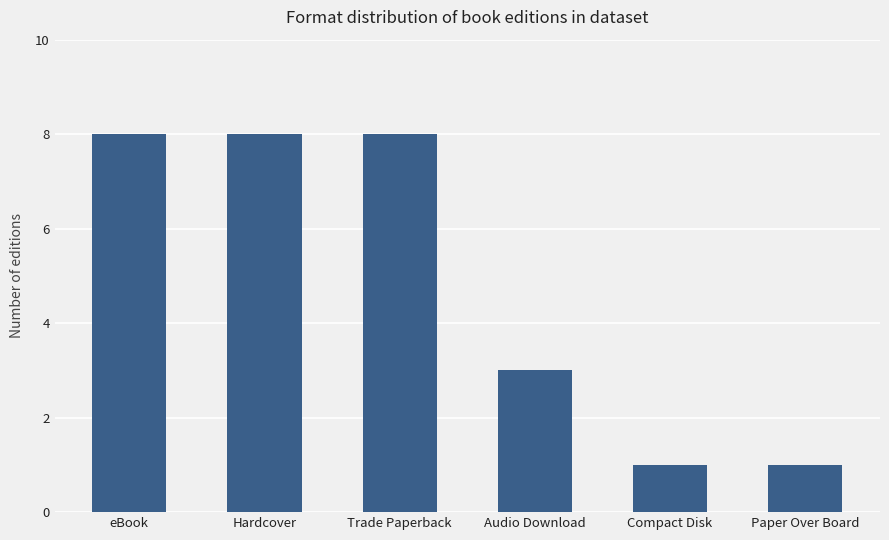

What is the minimum value shown in the chart?

1